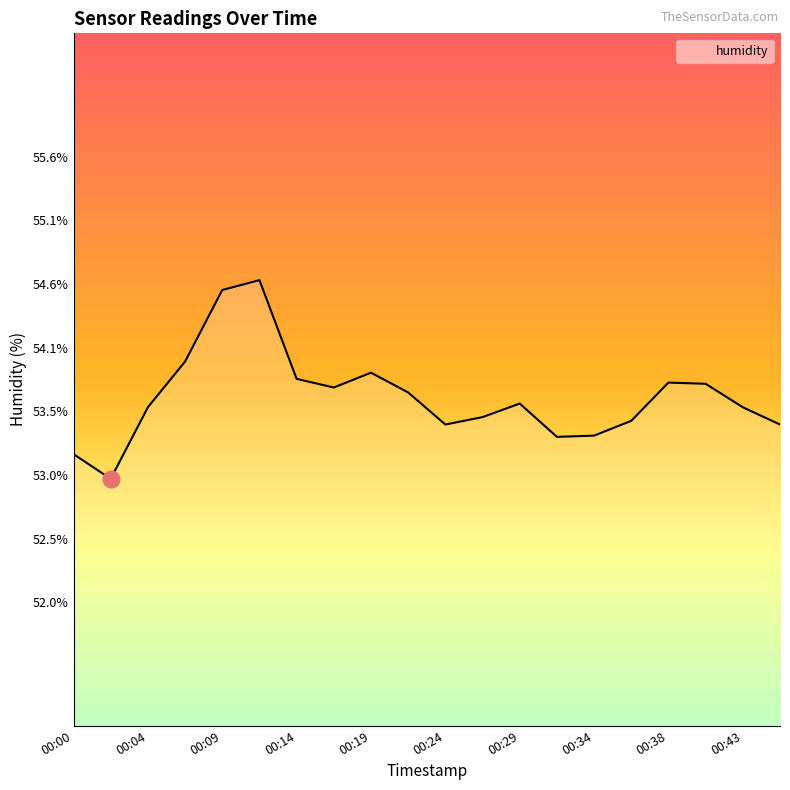

How many series are shown in this chart?

1